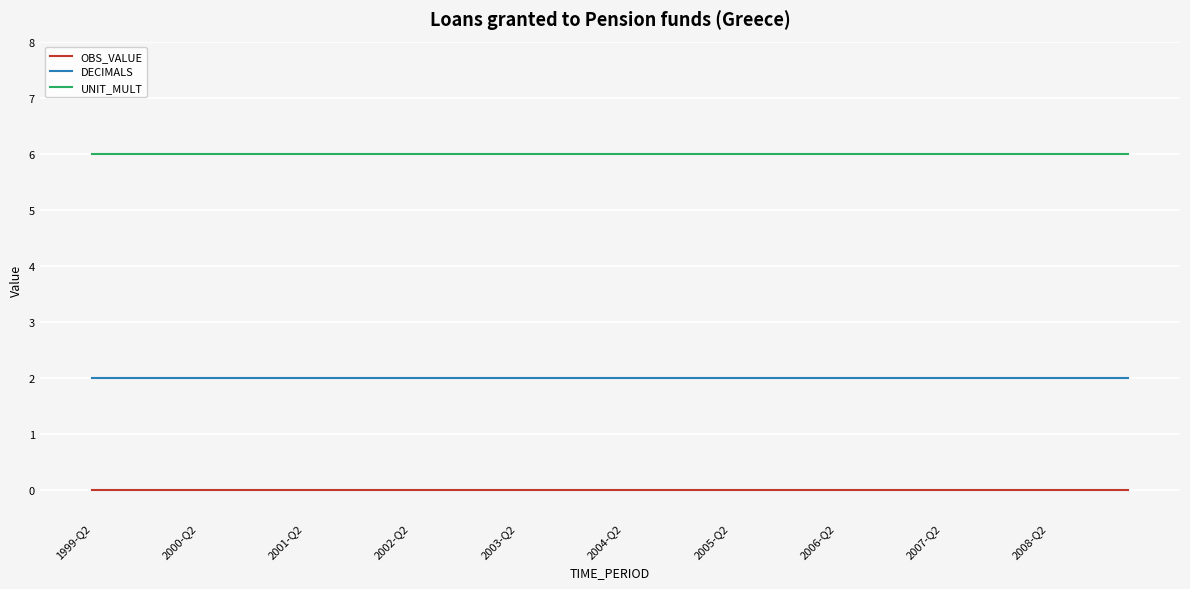

What is the greatest value displayed?

6